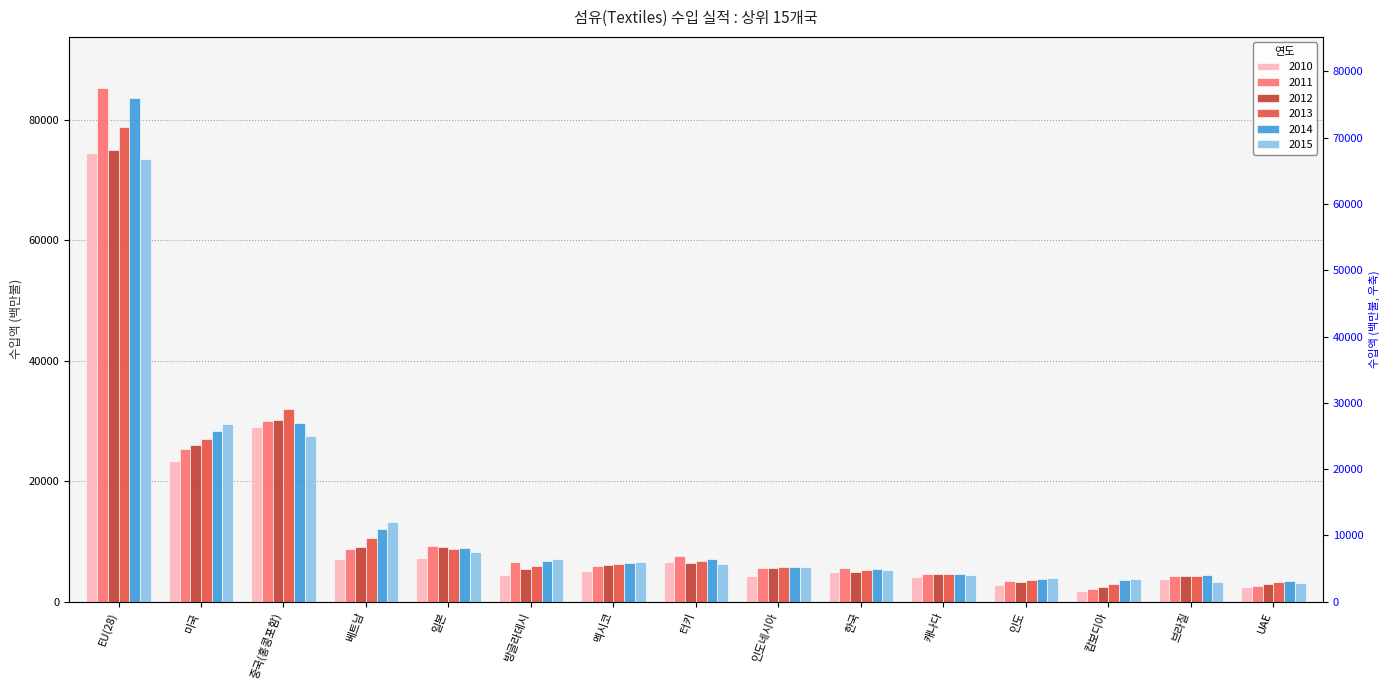

What is the average value of the 2013 series?

13700.8